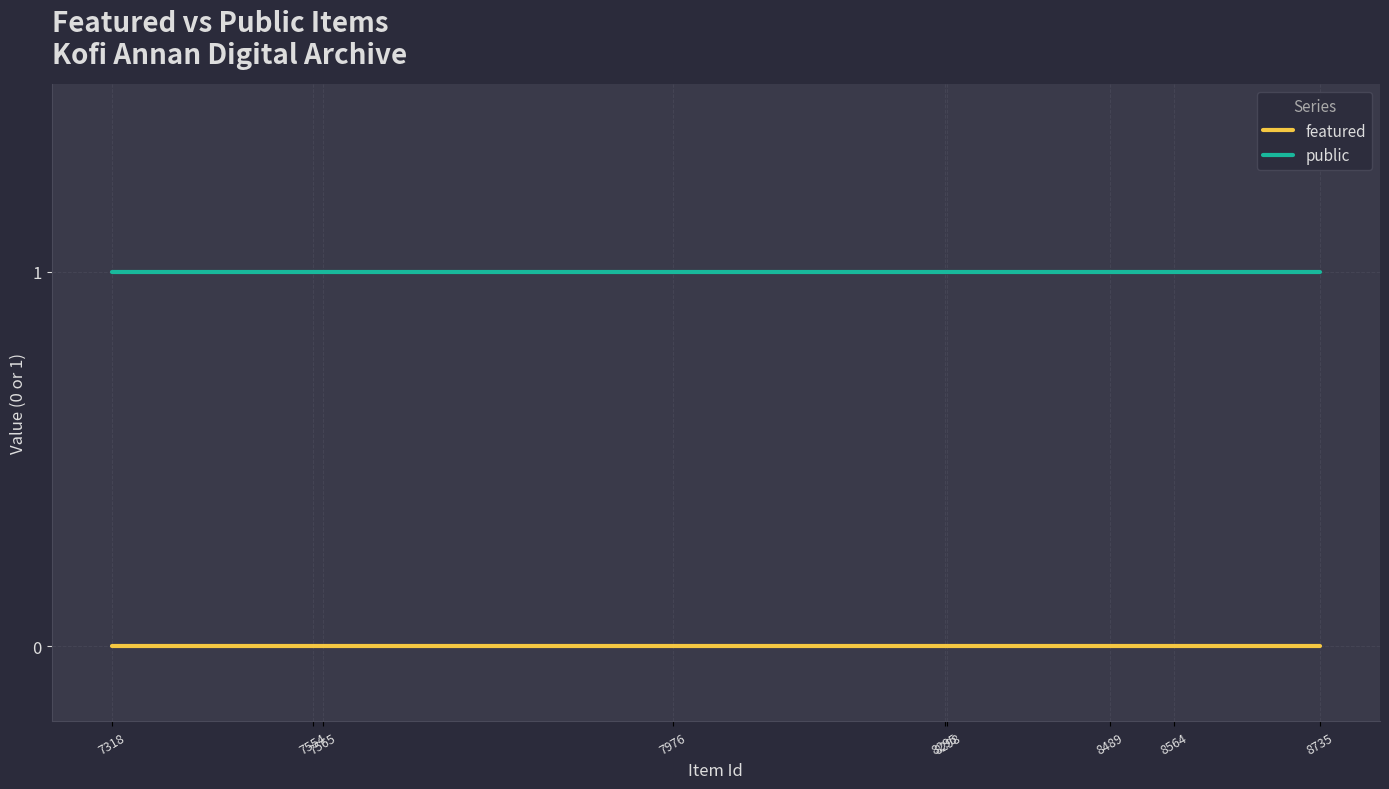

Rank the series by their average value, from highest to lowest.

public, featured